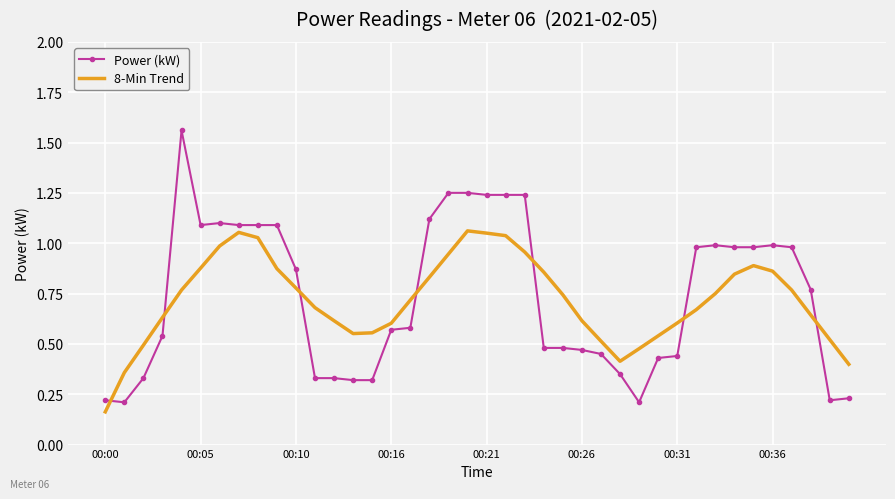

Which series has the widest spread of values?

Power (kW)